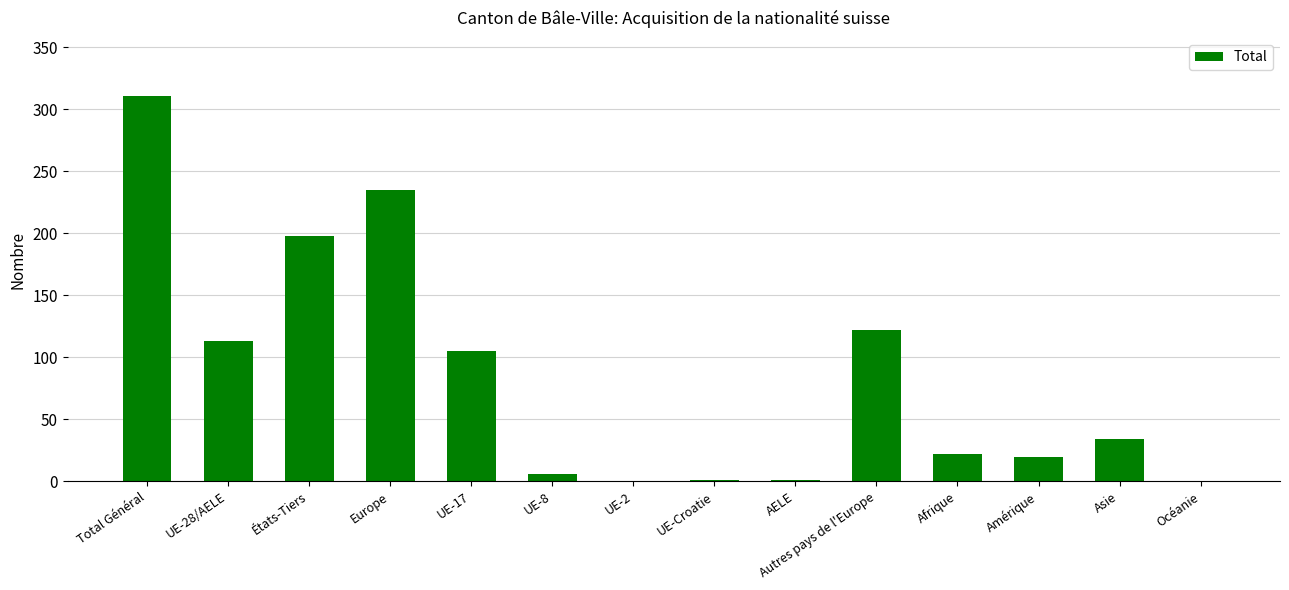

How many distinct data groups are displayed?

1